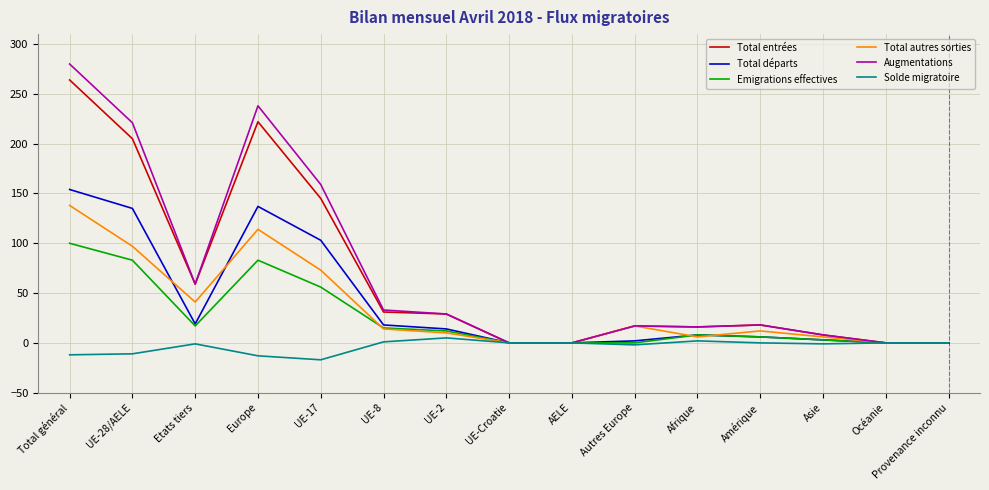

The Emigrations effectives series shows 83 at UE-28/AELE. True or false?

True